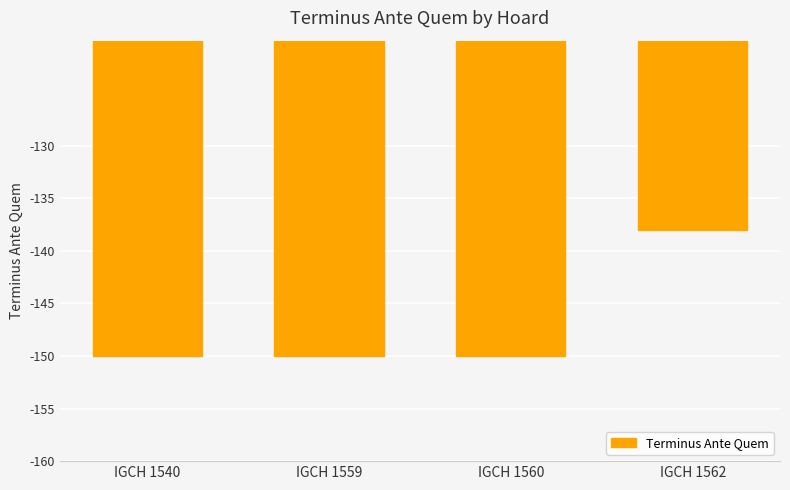

Does the chart contain any negative values?

Yes